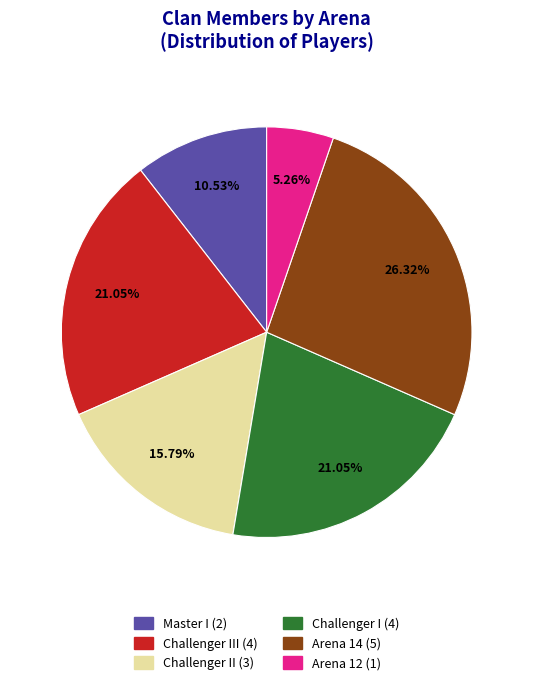

Does any single category account for the majority?

No